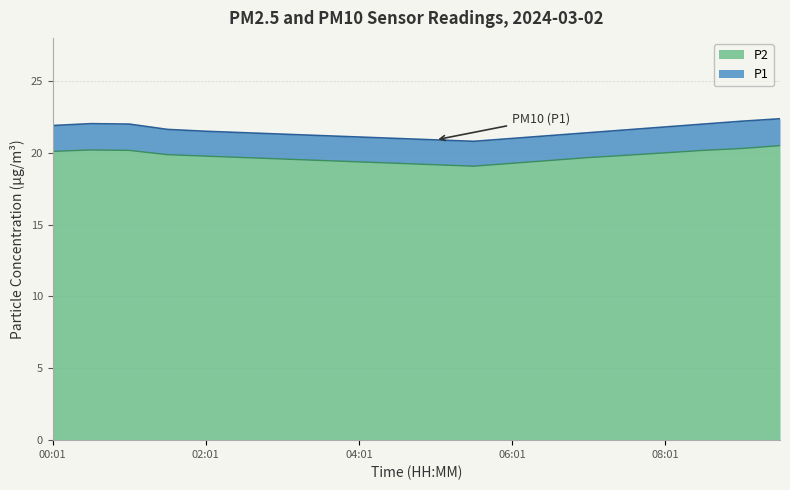

At which category does P2 reach its first local valley?

05:31